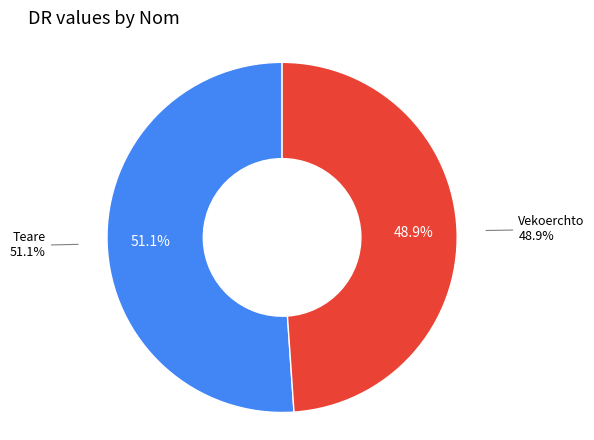

Is there a majority slice in this chart?

Yes